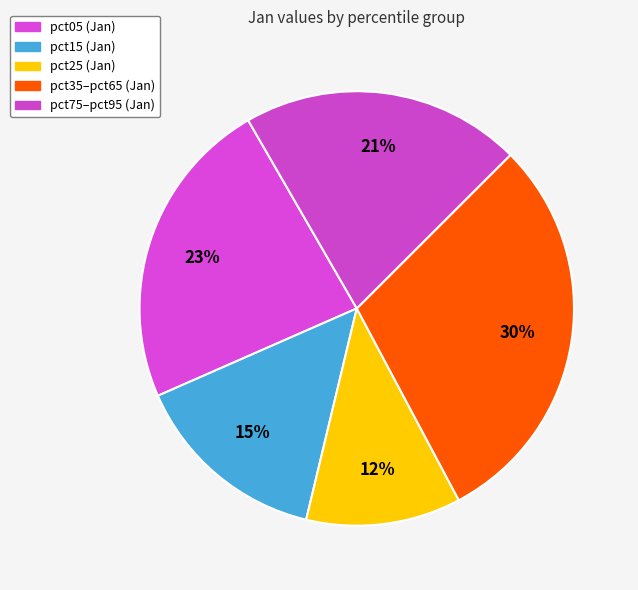

How many segments does this pie chart have?

5